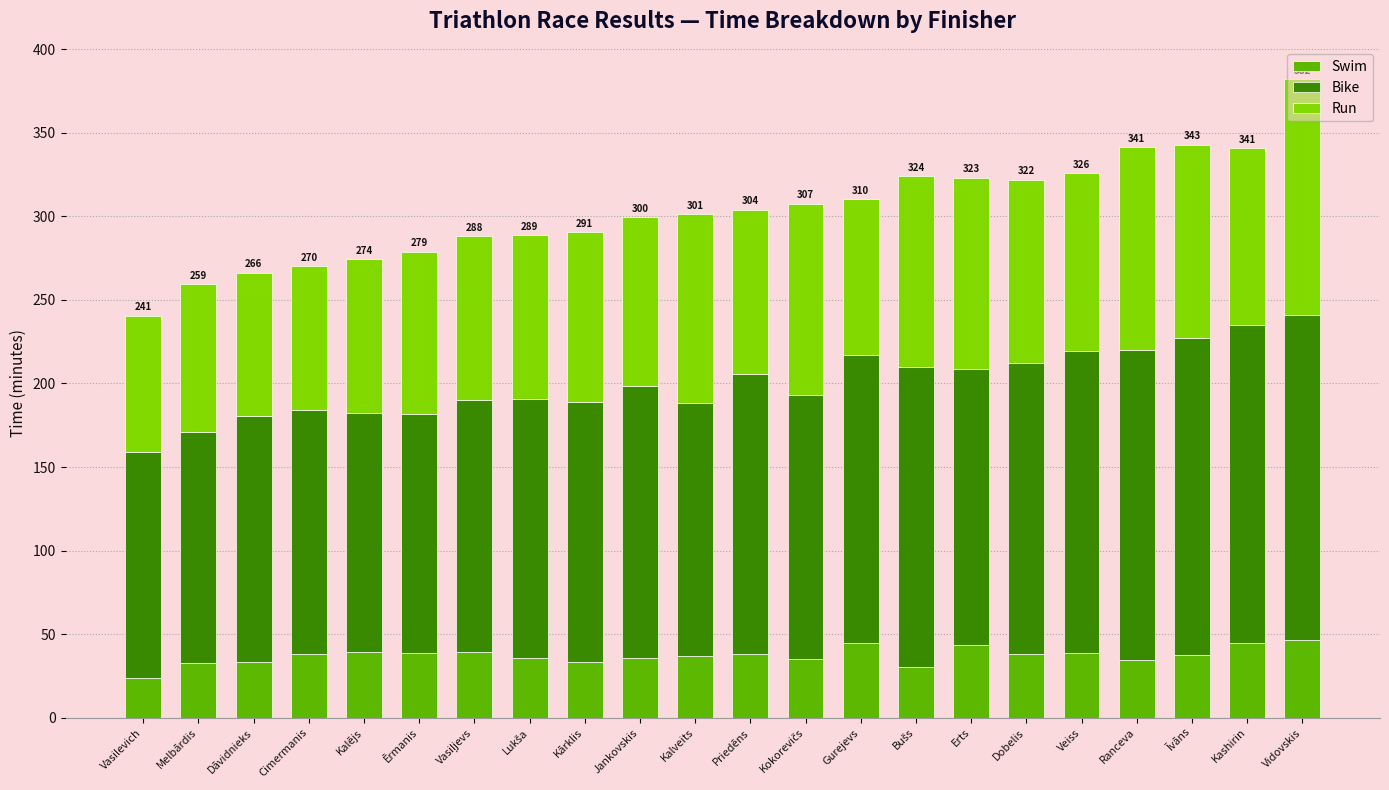

Is it true that Swim equals 35.9 at Jankovskis?

True